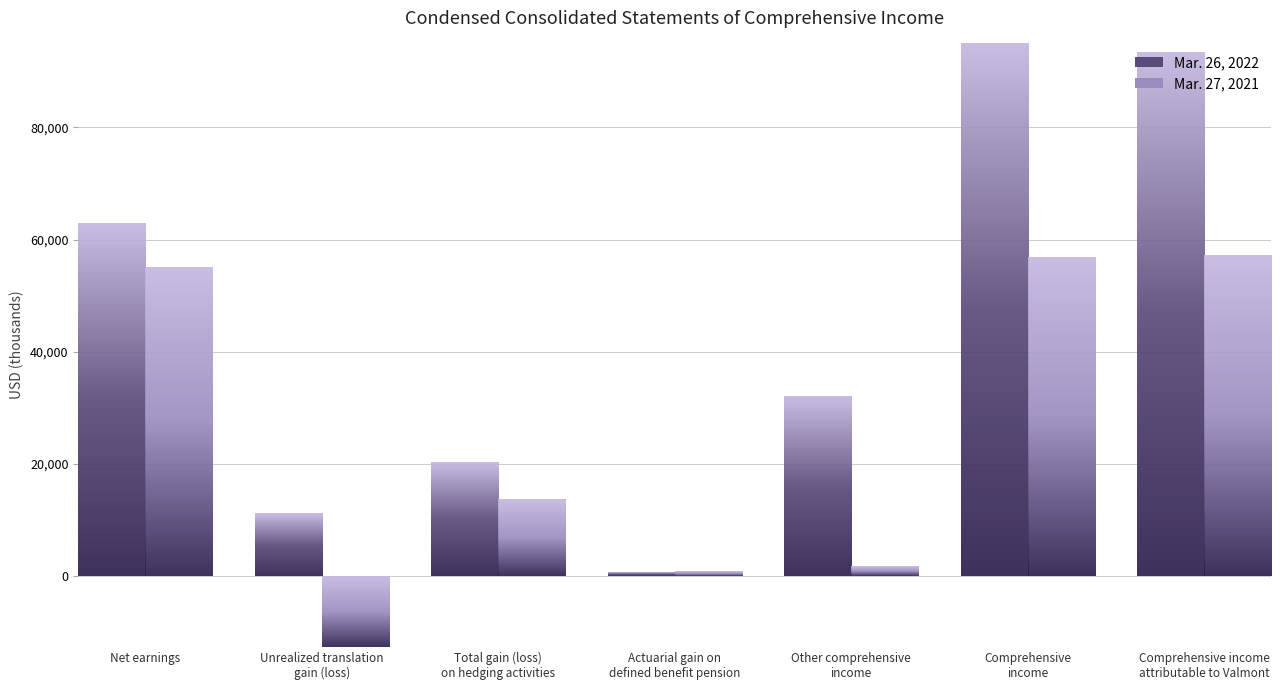

True or false: Mar. 26, 2022 has a value of 62906 at Net earnings.

True